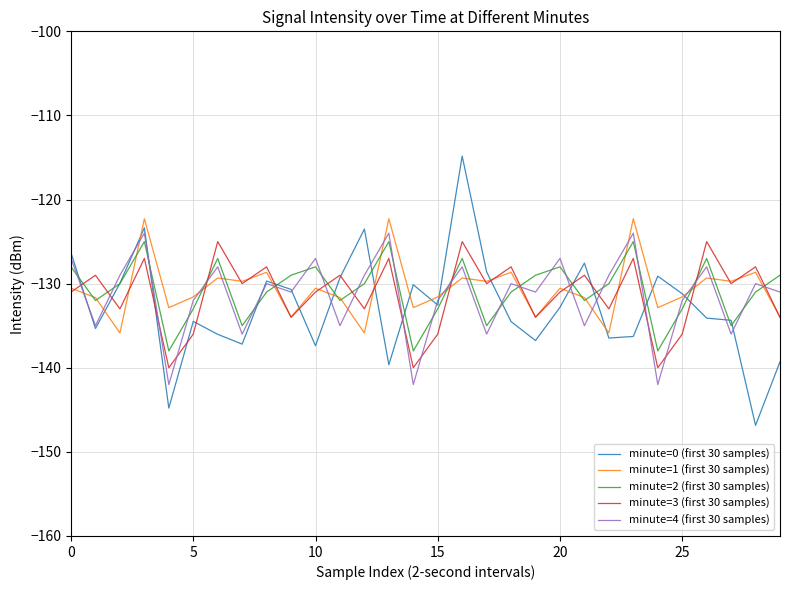

Which series ends up on top after the final intersection of minute=3 (first 30 samples) and minute=4 (first 30 samples)?

minute=4 (first 30 samples)